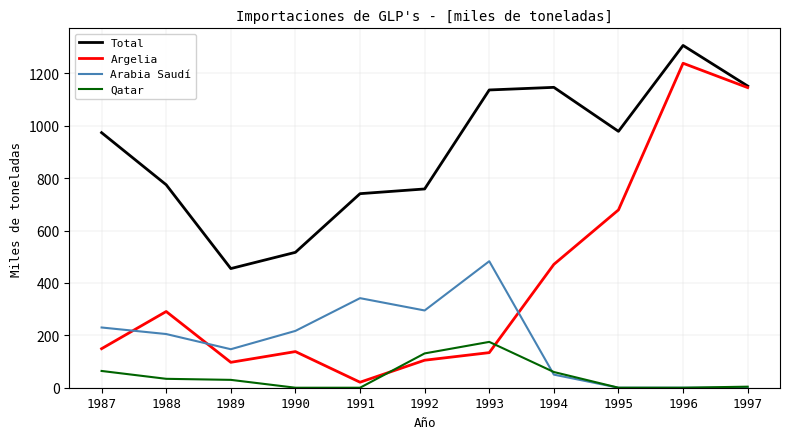

List the series in order of their overall mean, highest first.

Total, Argelia, Arabia Saudí, Qatar